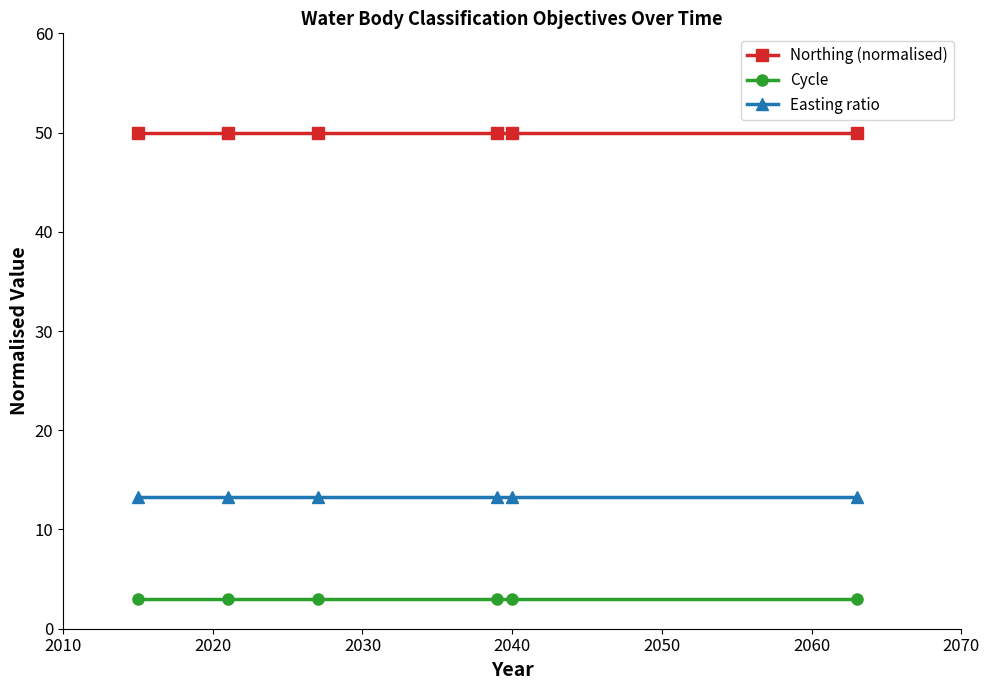

What is the maximum value for Easting ratio?

13.2